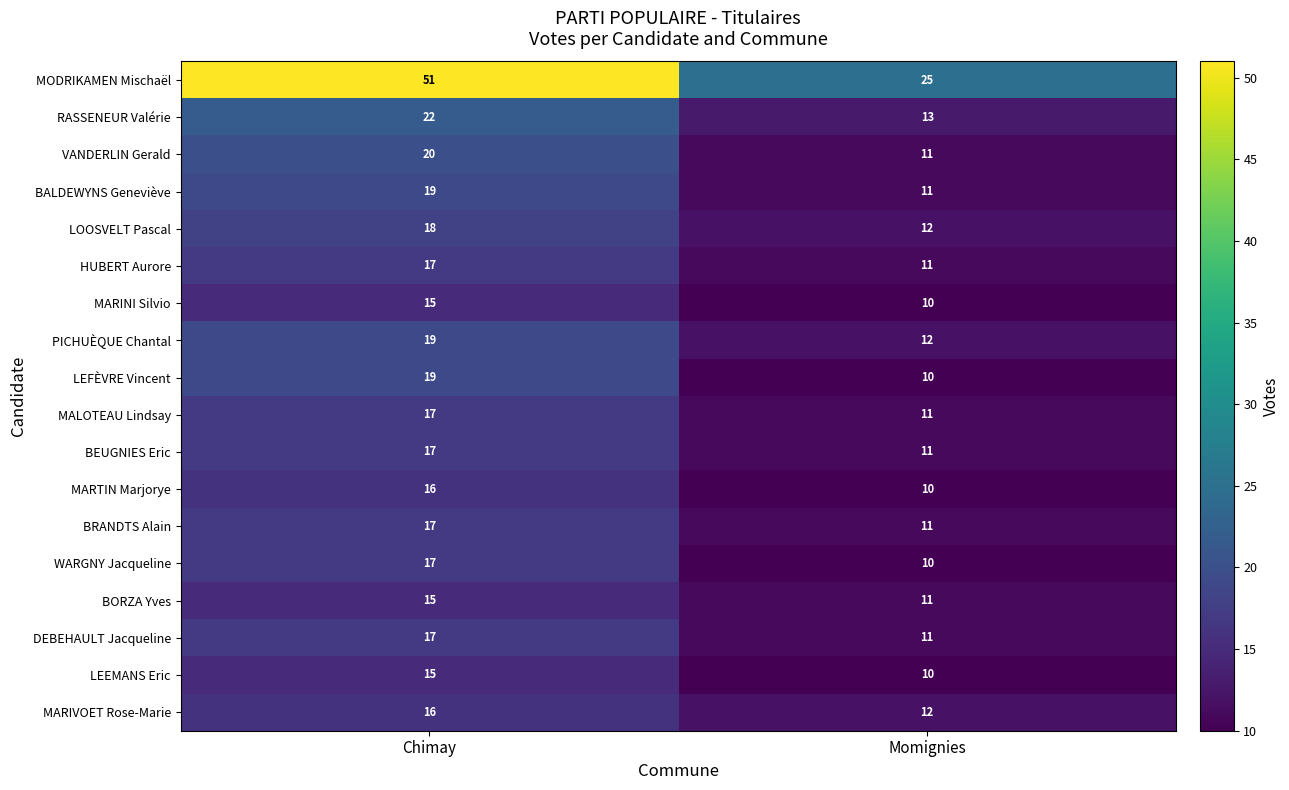

List the labels in order of MARINI Silvio value, smallest first.

Momignies, Chimay